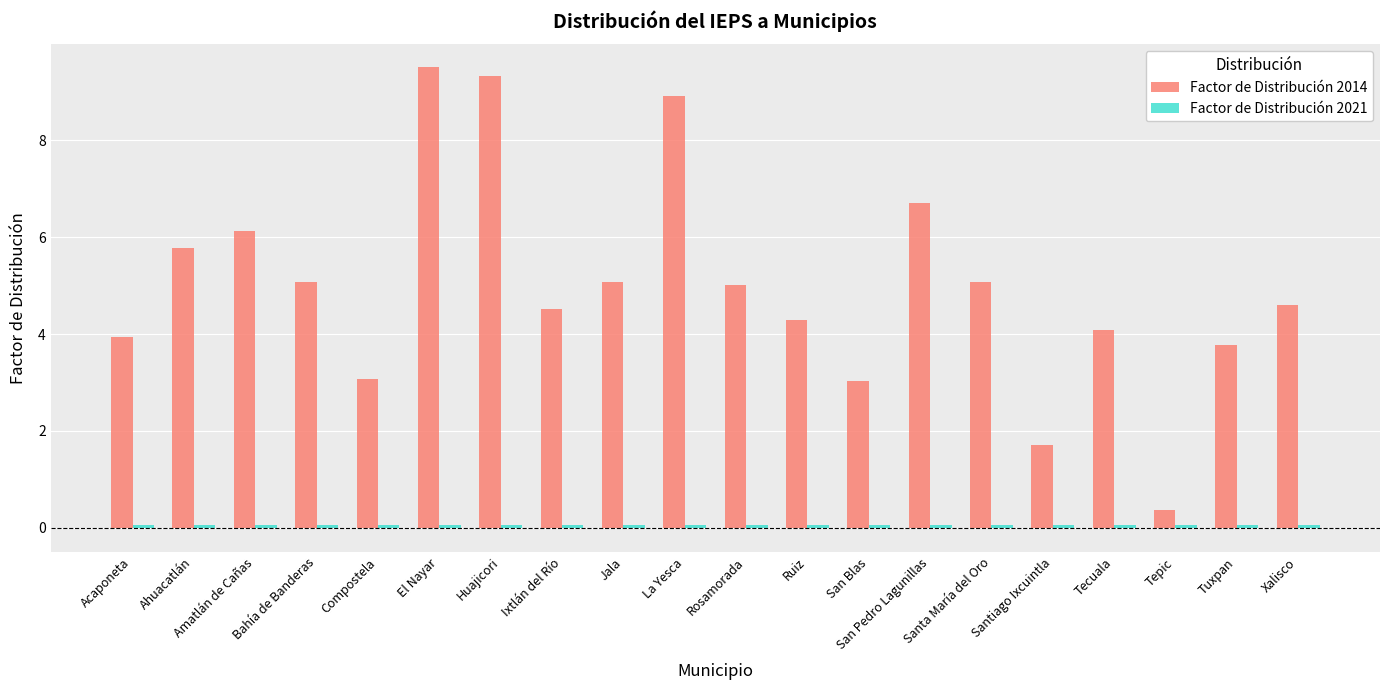

Is it true that Factor de Distribución 2014 equals 3.8 at Tuxpan?

True